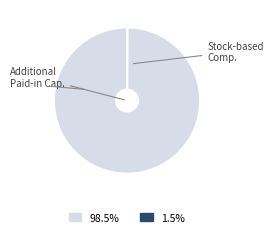

Is there a majority slice in this chart?

Yes